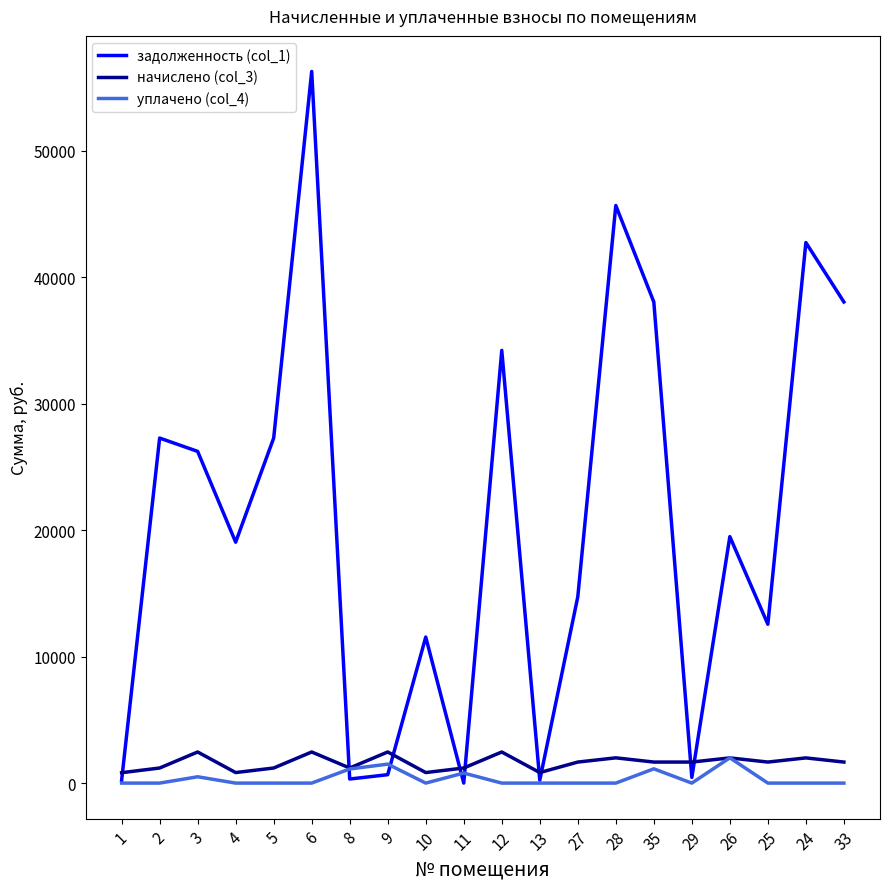

At 25, list the series in order from smallest to largest.

уплачено (col_4), начислено (col_3), задолженность (col_1)